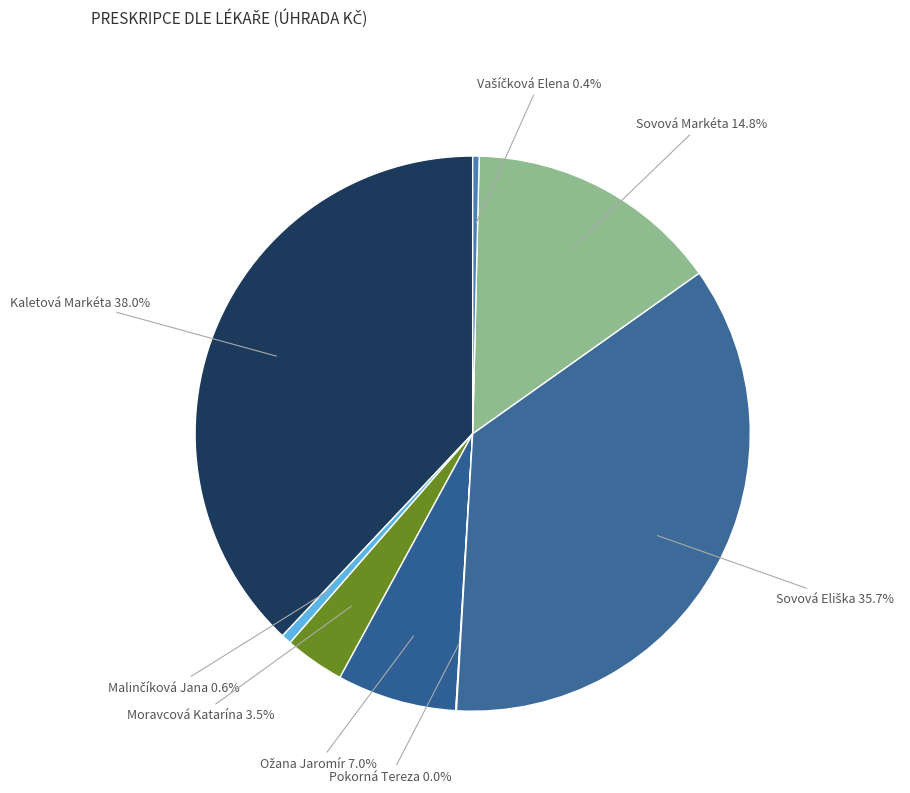

Does any single category account for the majority?

No